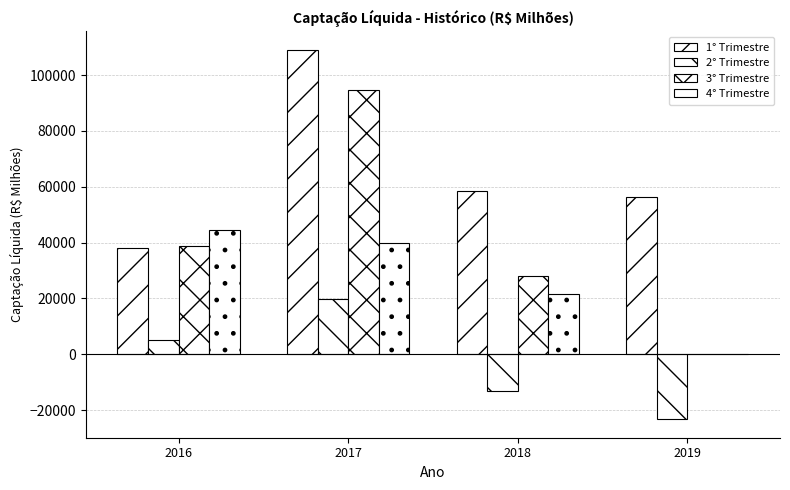

How many values in 4° Trimestre are above zero?

3